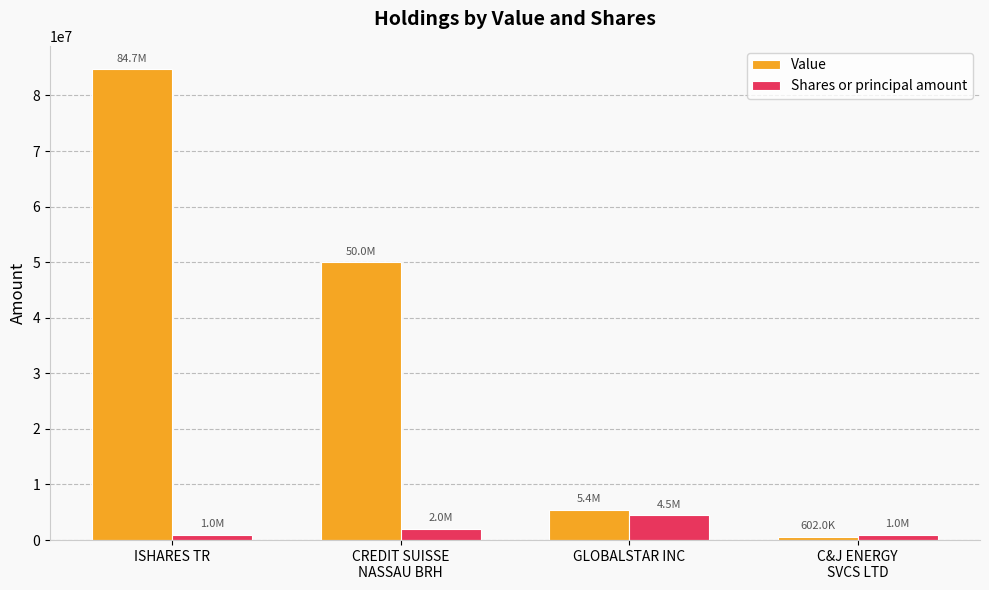

Reading left to right, transcribe all the data shown in this chart.

Value: 84690000	49980000	5445000	602000
Shares or principal amount: 1000000	2000000	4500000	1000000